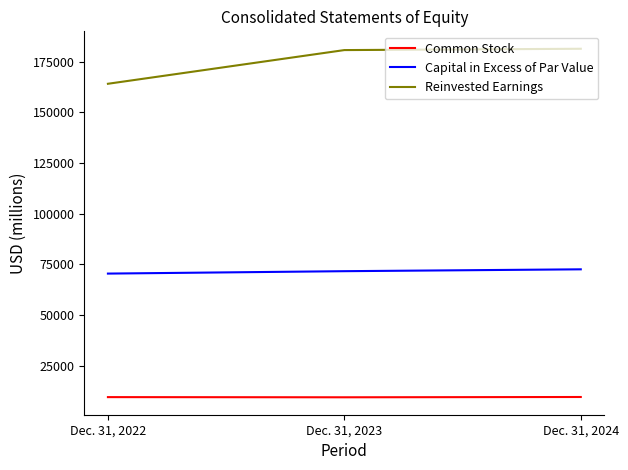

What is the highest value of the Reinvested Earnings series?

181299